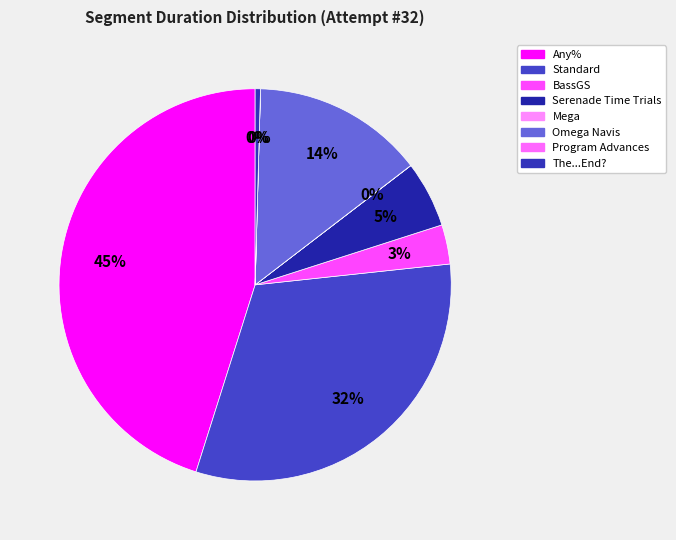

To the nearest percent, what percentage of the pie is Any%?

45%